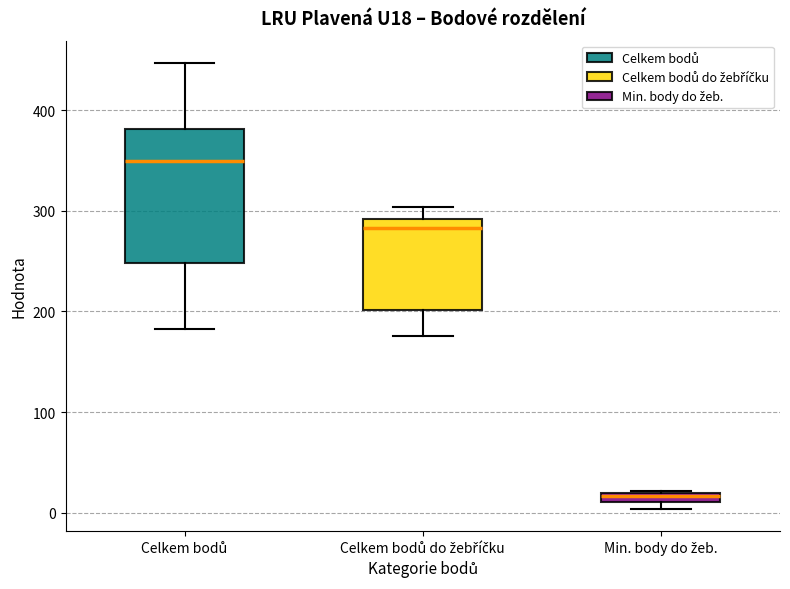

Which box has the lowest median line?

Min. body do žeb.